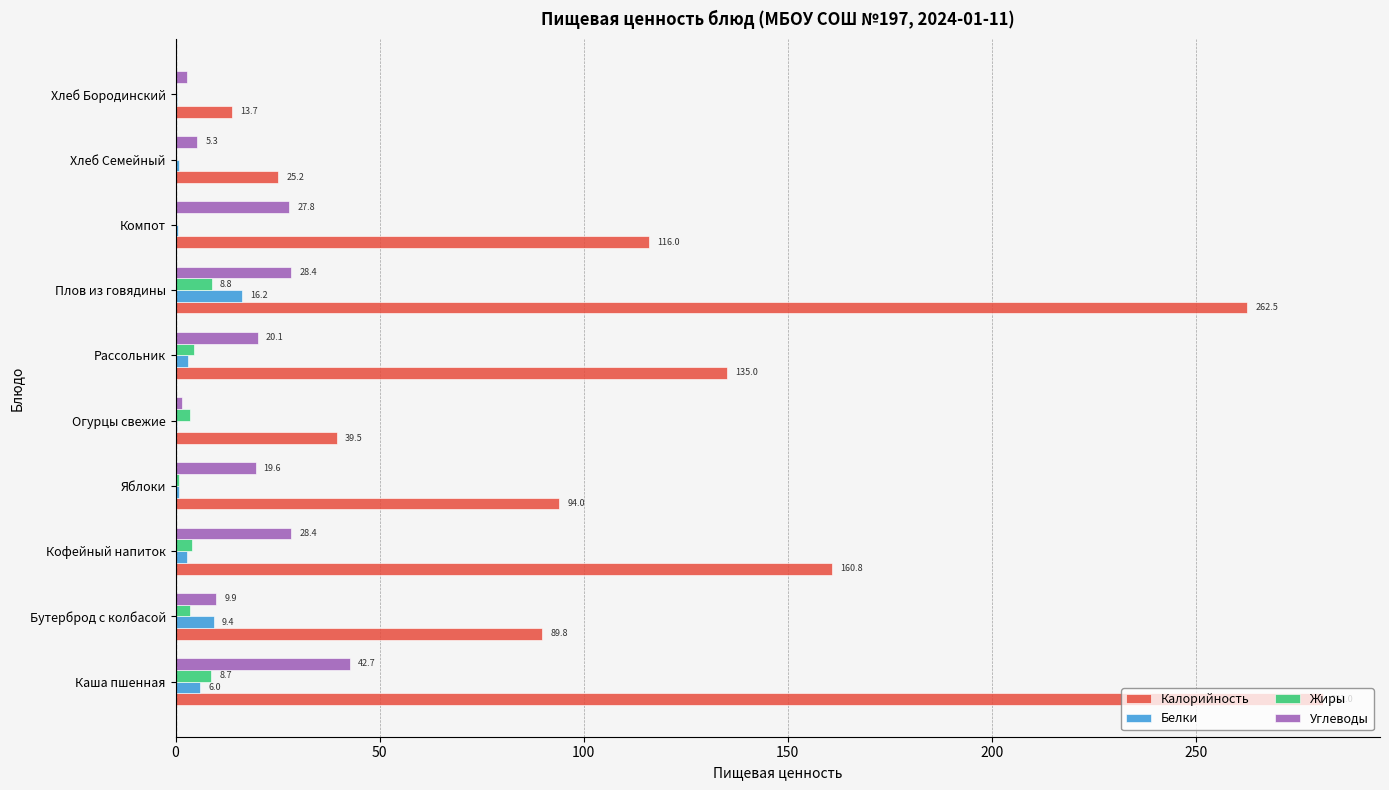

The Белки series shows 0.3 at Огурцы свежие. True or false?

True